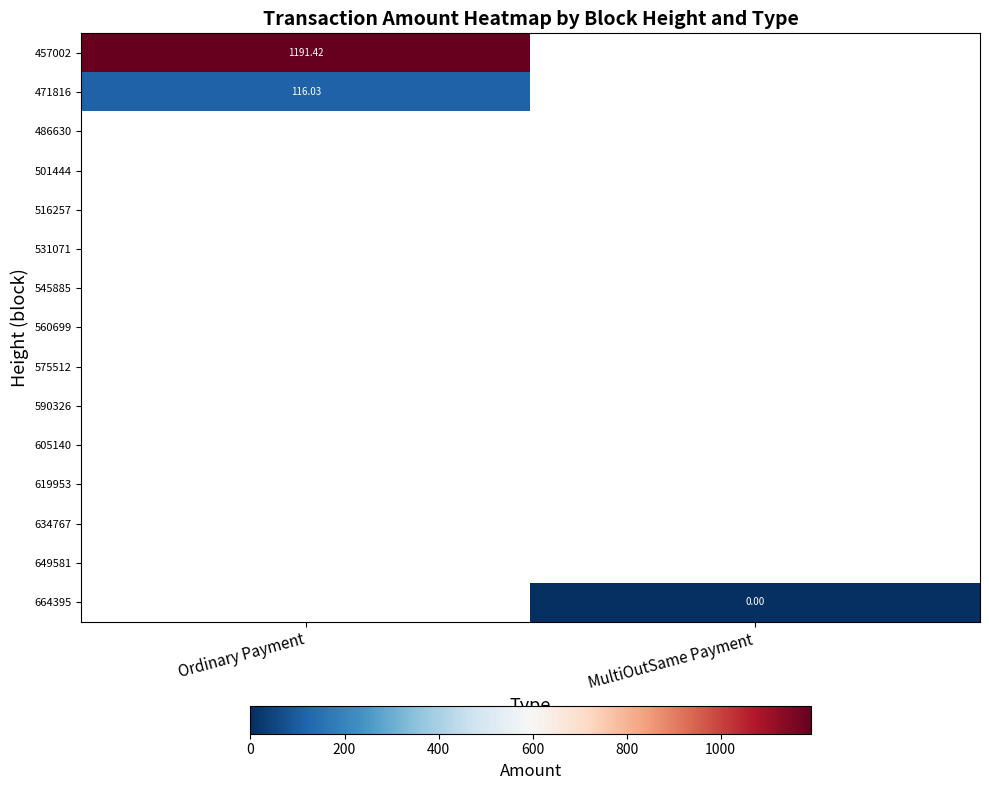

What is the maximum value shown in the chart?

1191.4